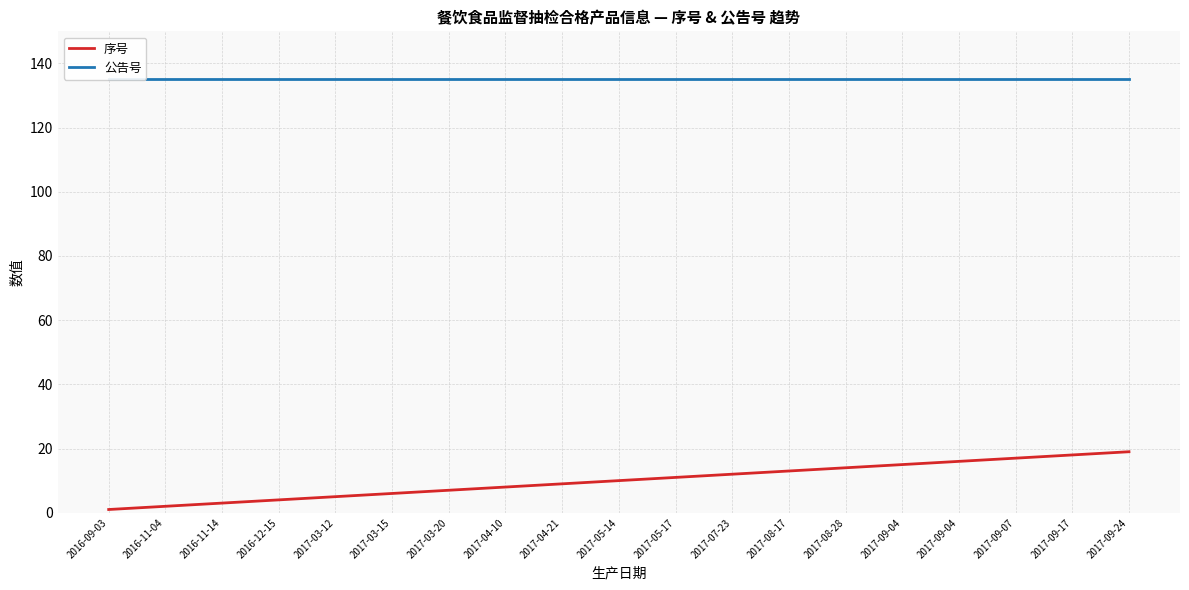

What is the approximate value of 序号 at 2017-09-07?

17